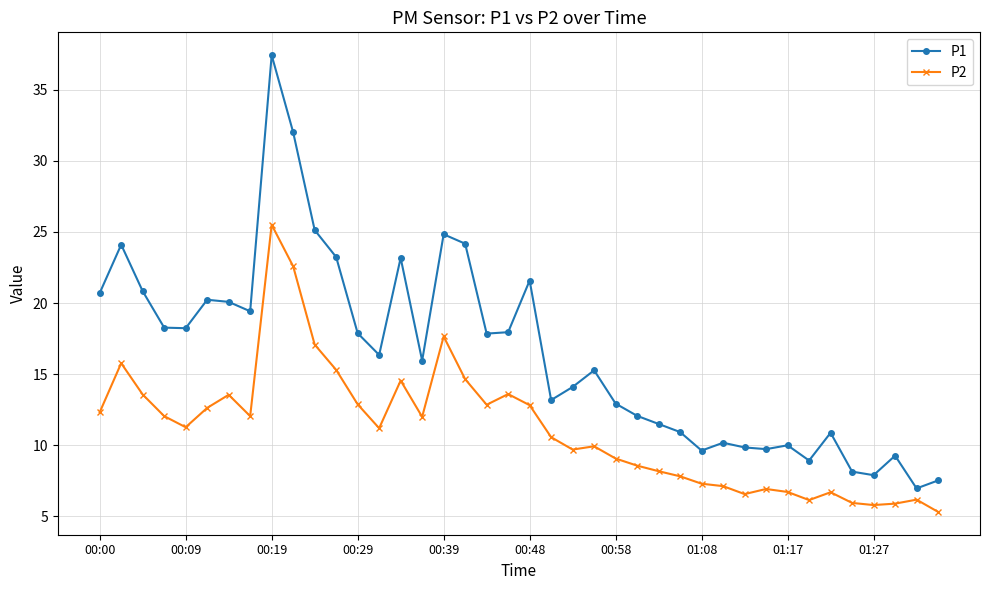

Which series has the widest spread of values?

P1